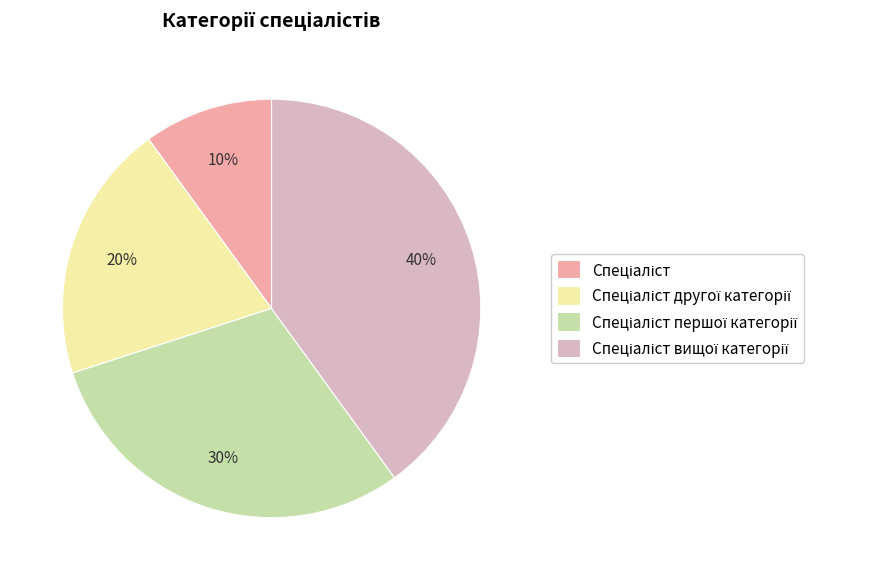

To the nearest percent, what is the average slice percentage?

25%